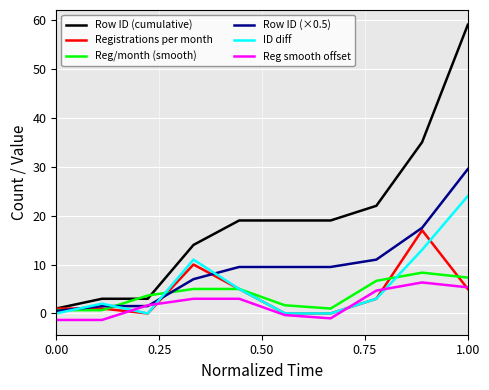

What is the highest value of the Row ID (cumulative) series?

59.0